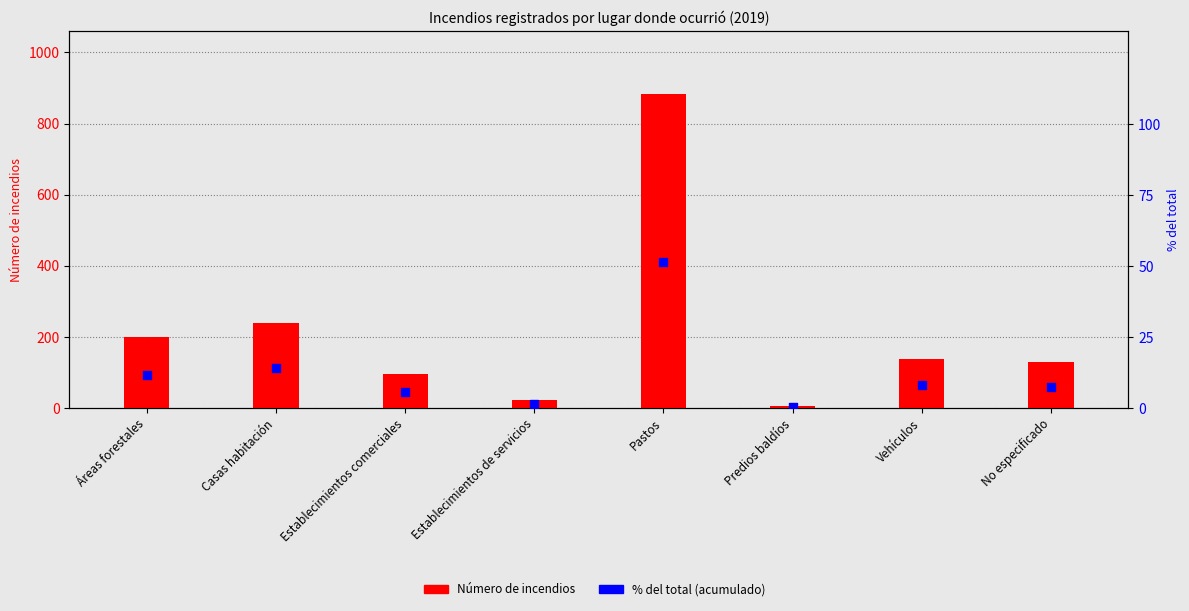

Which series reaches the minimum Y coordinate?

% del total